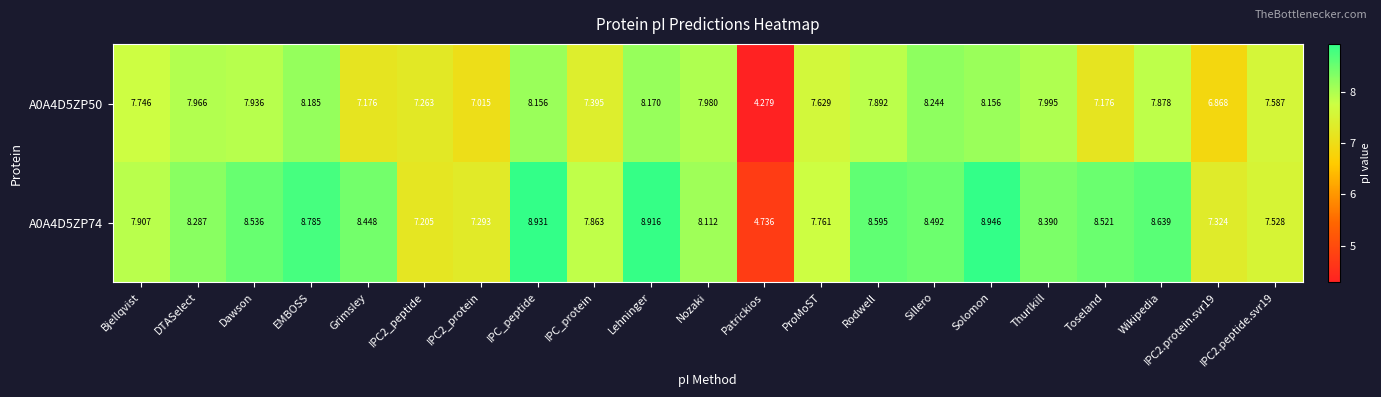

What is the minimum value shown in the chart?

4.3